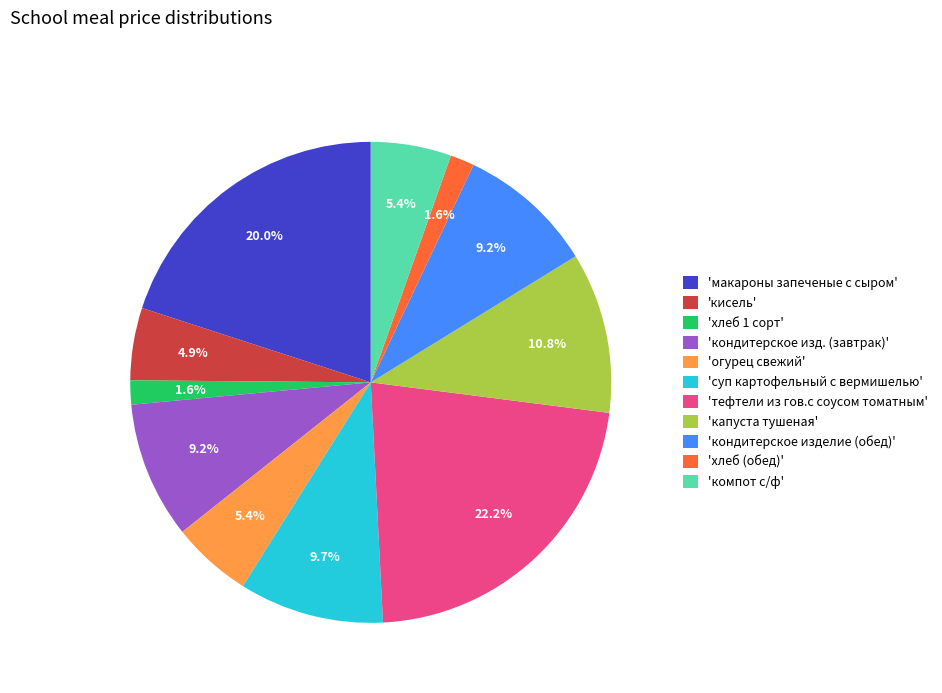

Is there a majority slice in this chart?

No